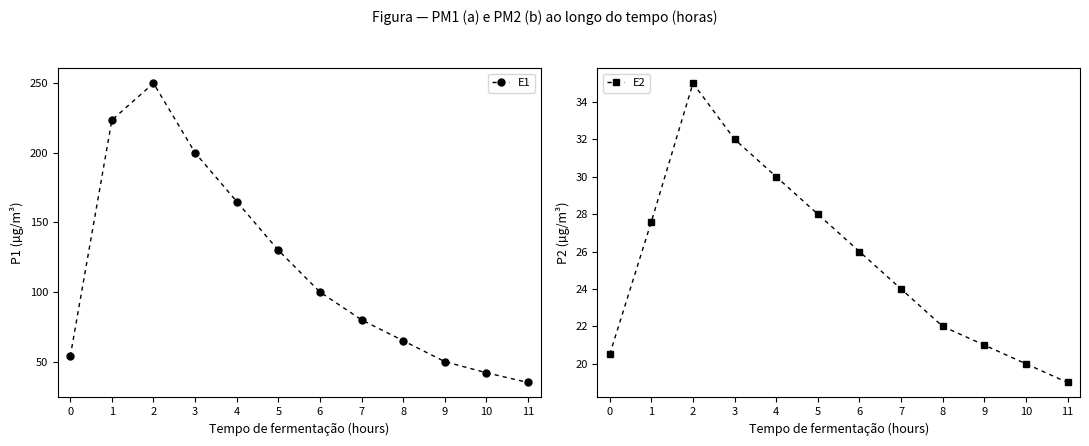

Where is the first local maximum for E1?

2